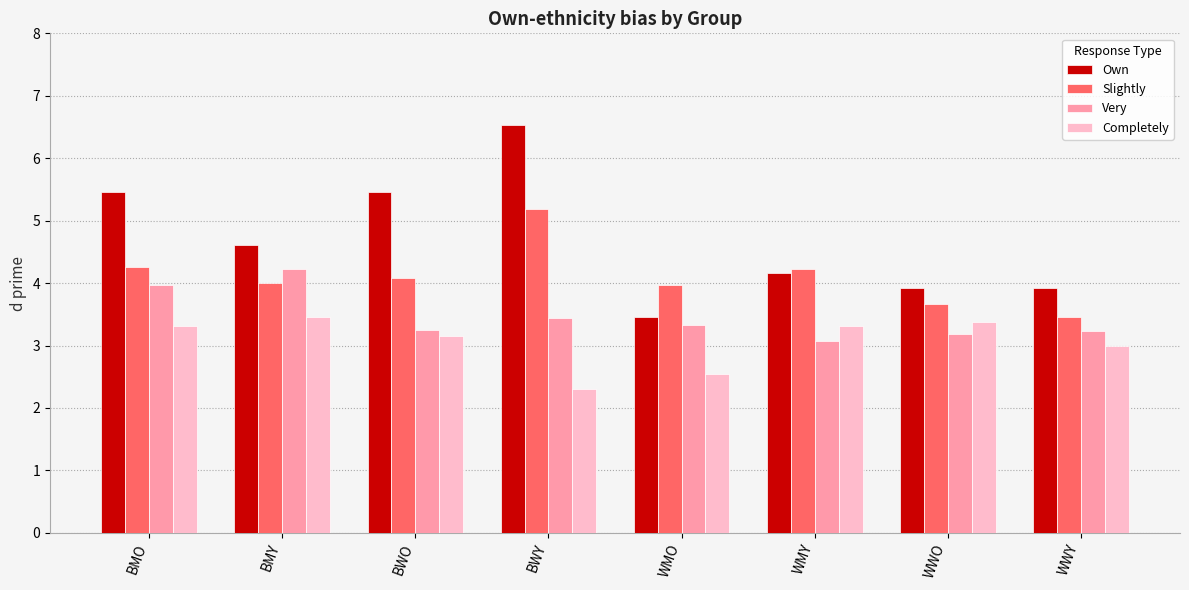

What is the lowest value of the Very series?

3.1